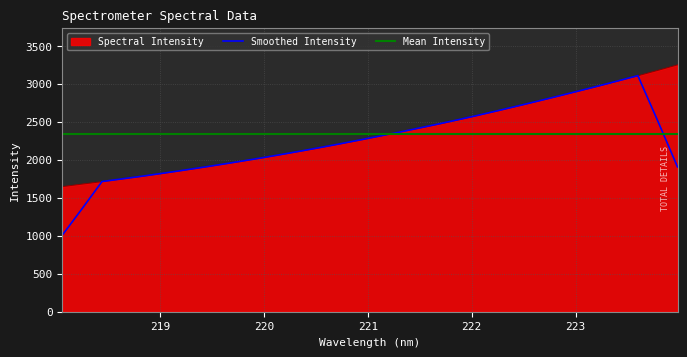

Which series has the widest spread of values?

Smoothed Intensity